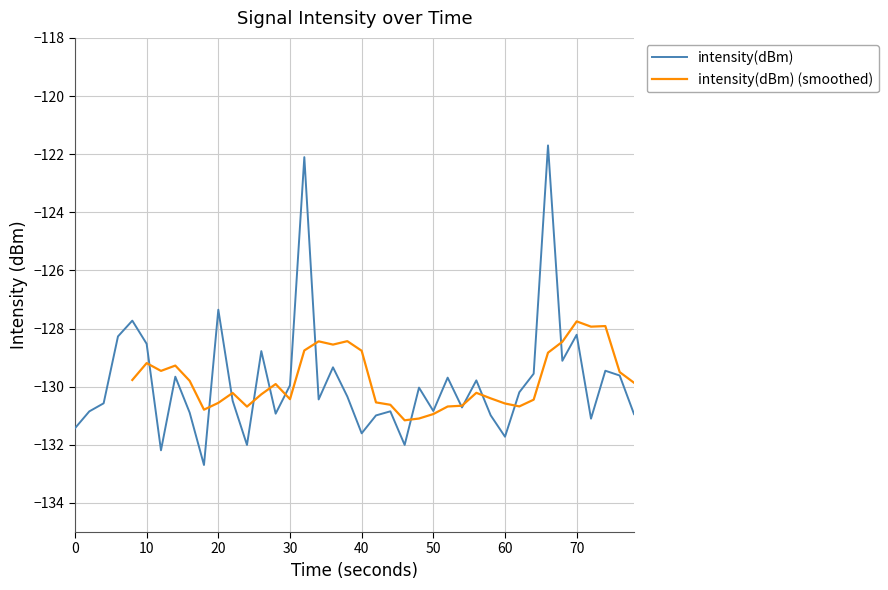

What is the minimum value for intensity(dBm)?

-132.7